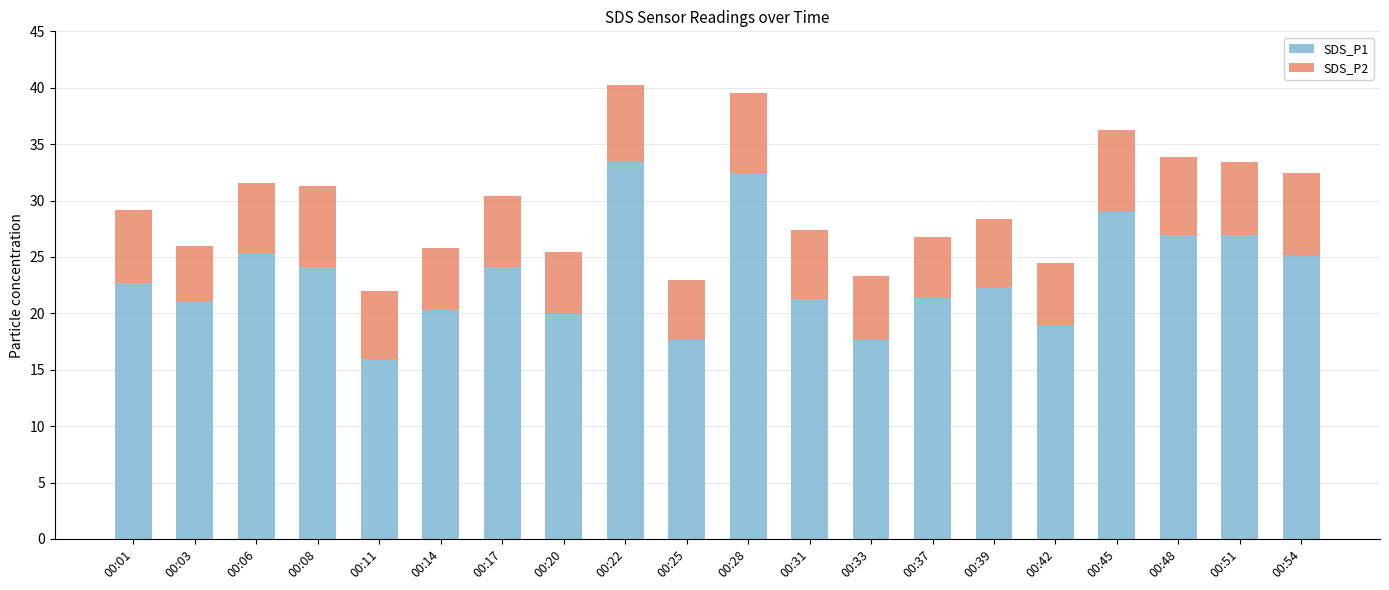

The value of SDS_P1 at 00:31 is 21.2. True or false?

True